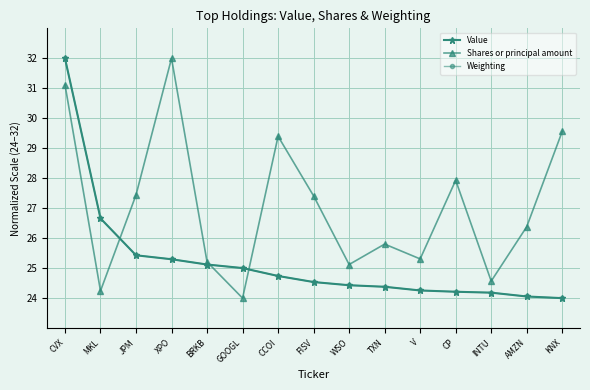

What is the smallest value displayed?

24.0